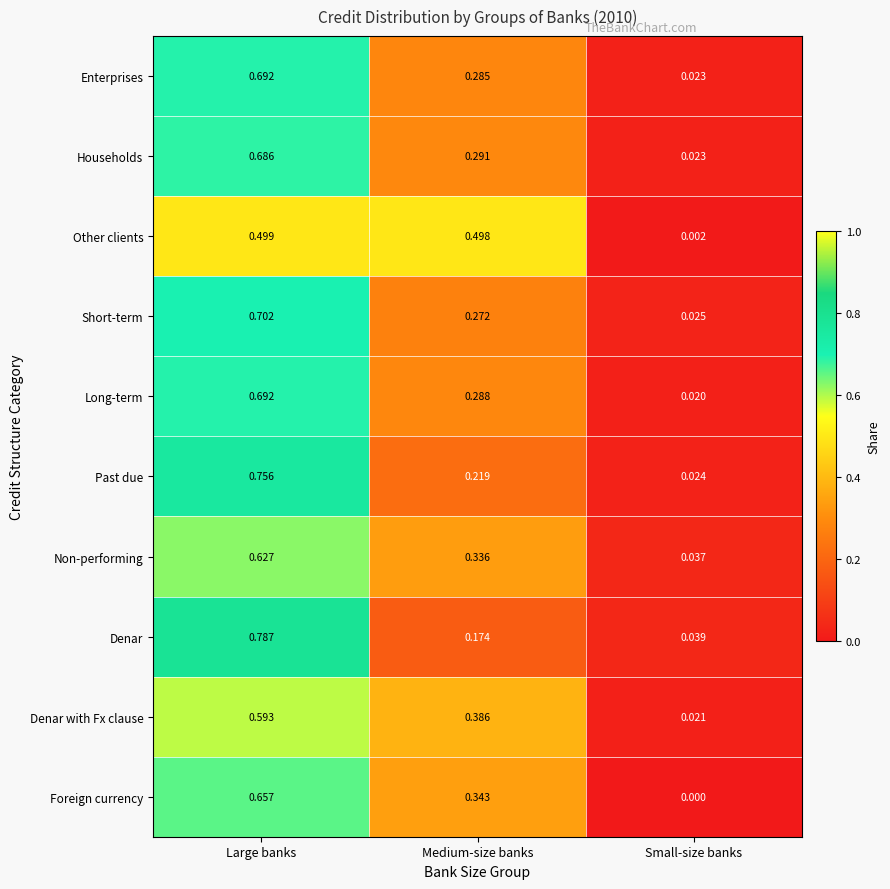

At which category is the sum across all series the highest?

Large banks